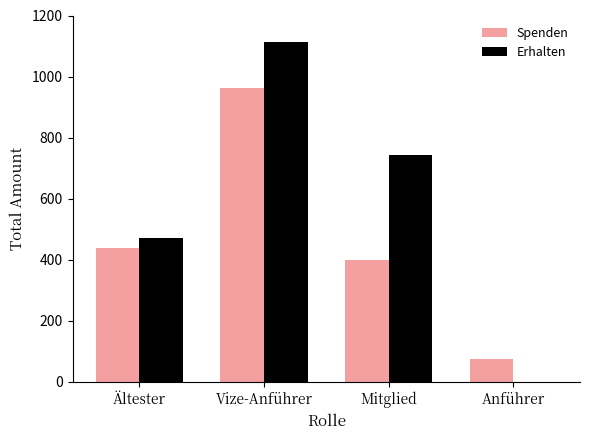

How many groups of bars are there?

4